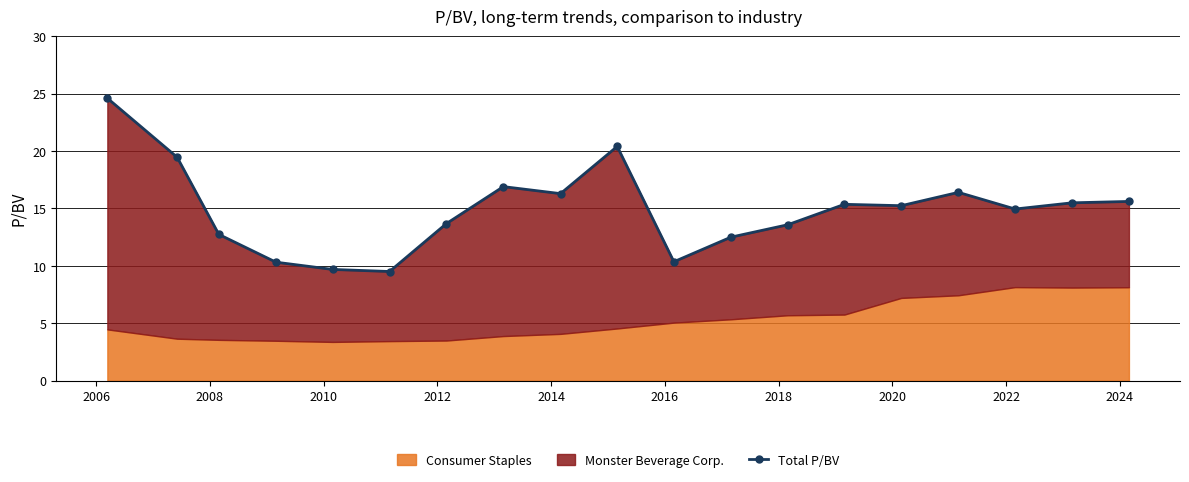

What is the label of the 3rd point from the left?

2008